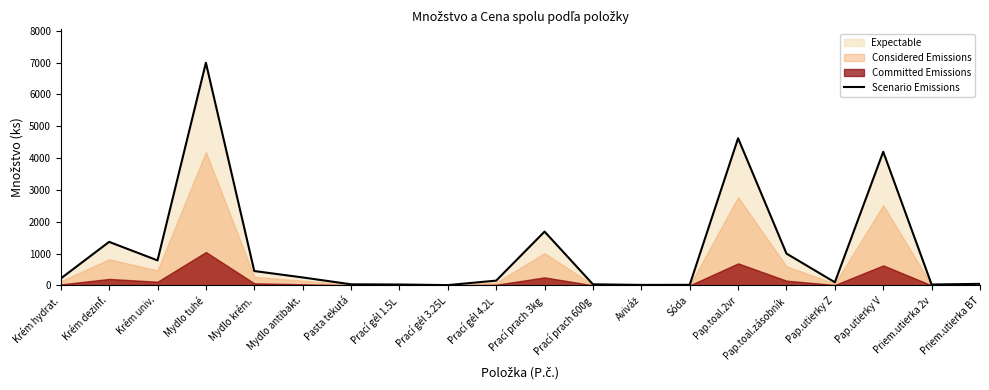

Is it true that the value at Prací gél 1.5L is 30?

True